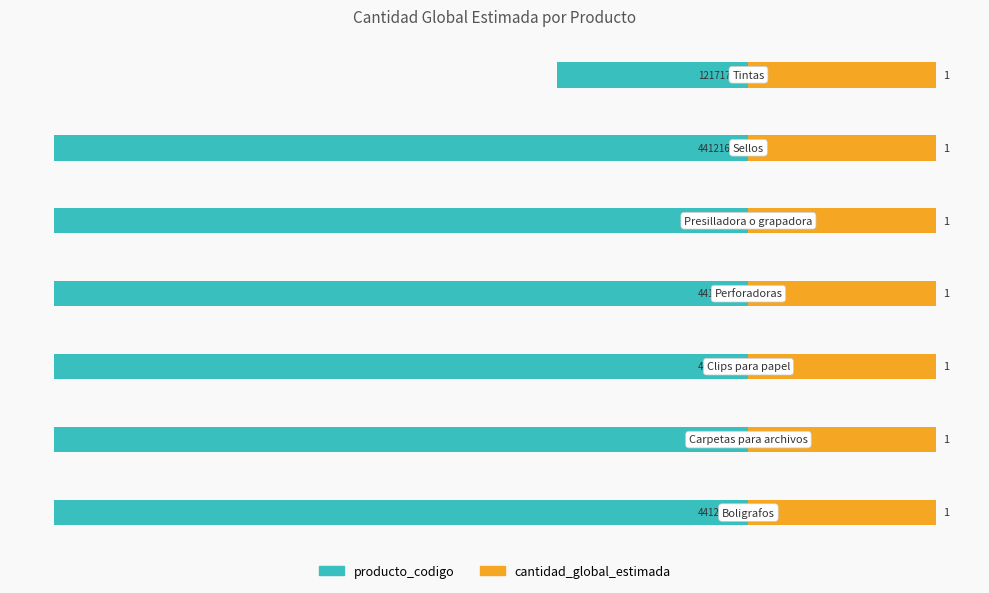

True or false: cantidad_global_estimada has a value of 0.1 at −40.

False